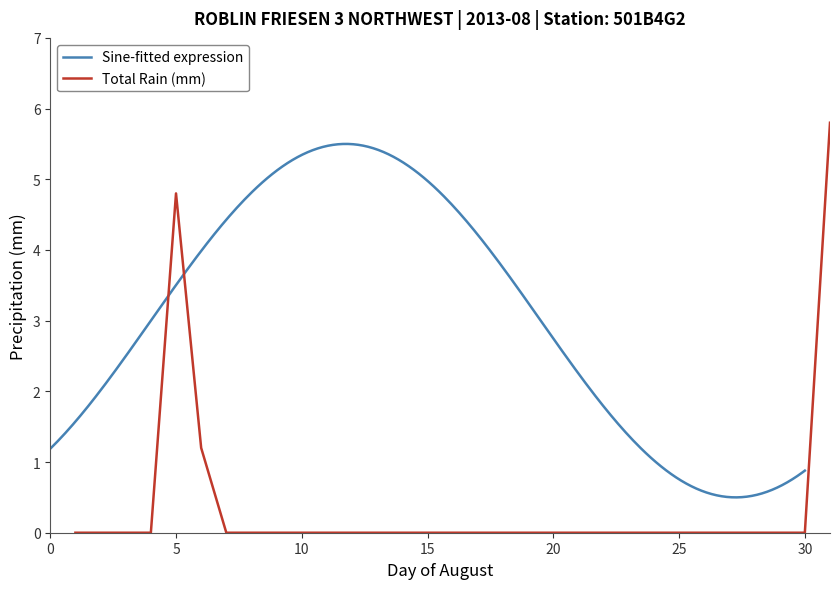

List the labels in order of value, smallest first.

2013-08-01, 2013-08-02, 2013-08-03, 2013-08-04, 2013-08-07, 2013-08-08, 2013-08-09, 2013-08-10, 2013-08-11, 2013-08-12, 2013-08-13, 2013-08-14, 2013-08-15, 2013-08-16, 2013-08-17, 2013-08-18, 2013-08-19, 2013-08-20, 2013-08-21, 2013-08-22, 2013-08-23, 2013-08-24, 2013-08-25, 2013-08-26, 2013-08-27, 2013-08-28, 2013-08-29, 2013-08-30, 2013-08-06, 2013-08-05, 2013-08-31